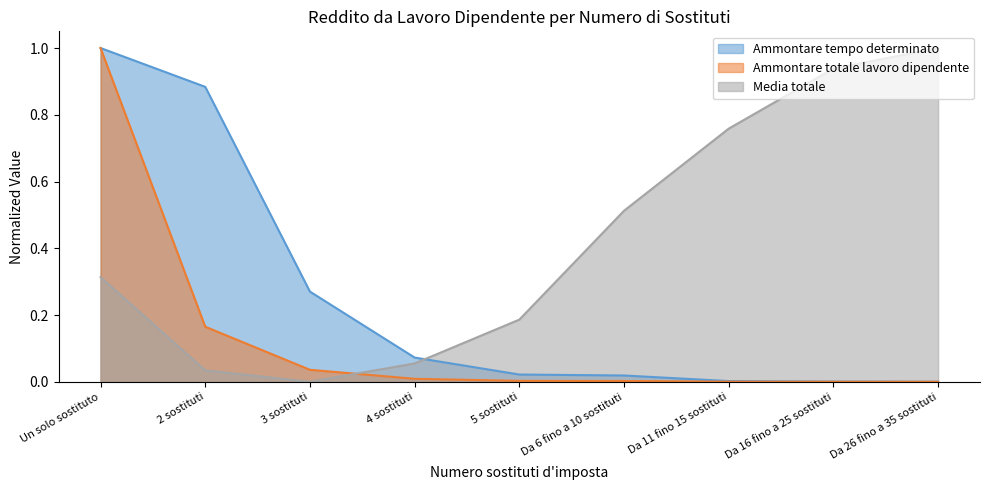

At which category is the sum across all series the highest?

Un solo sostituto